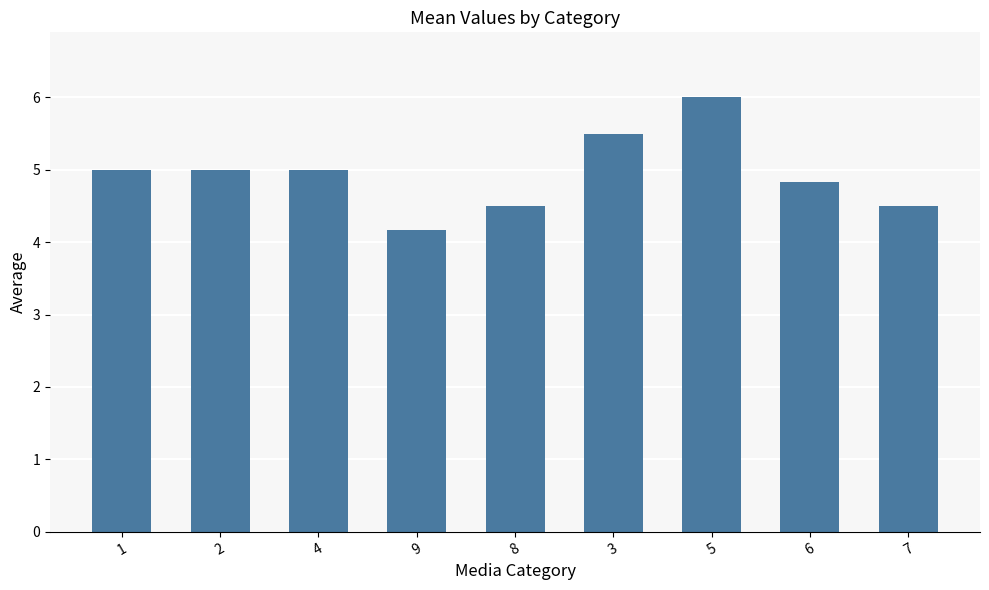

What is the maximum value shown in the chart?

6.0